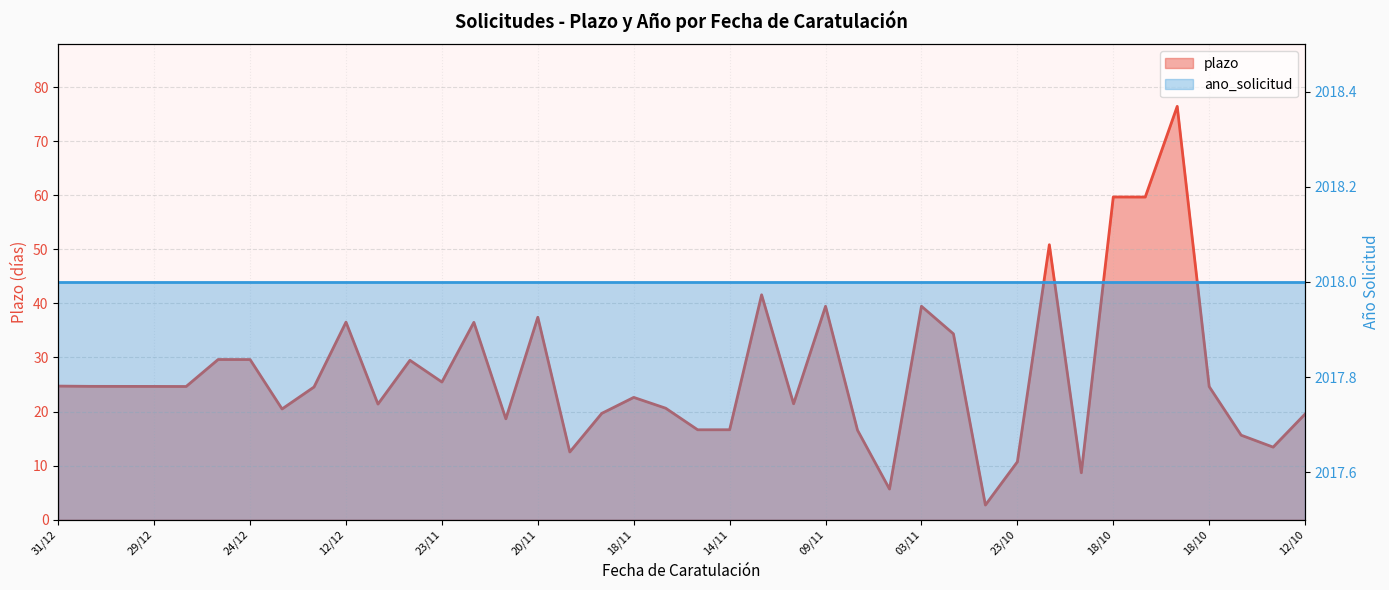

The value at 14/11 is 29.7. True or false?

False